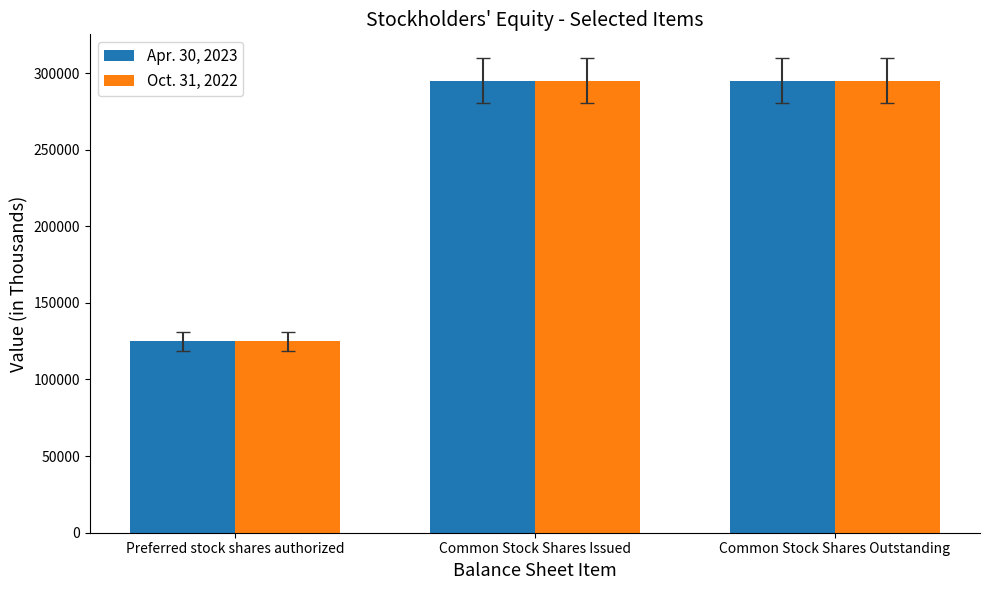

What is the sum of the Apr. 30, 2023 values at Preferred stock shares authorized and Common Stock Shares Issued?

420000